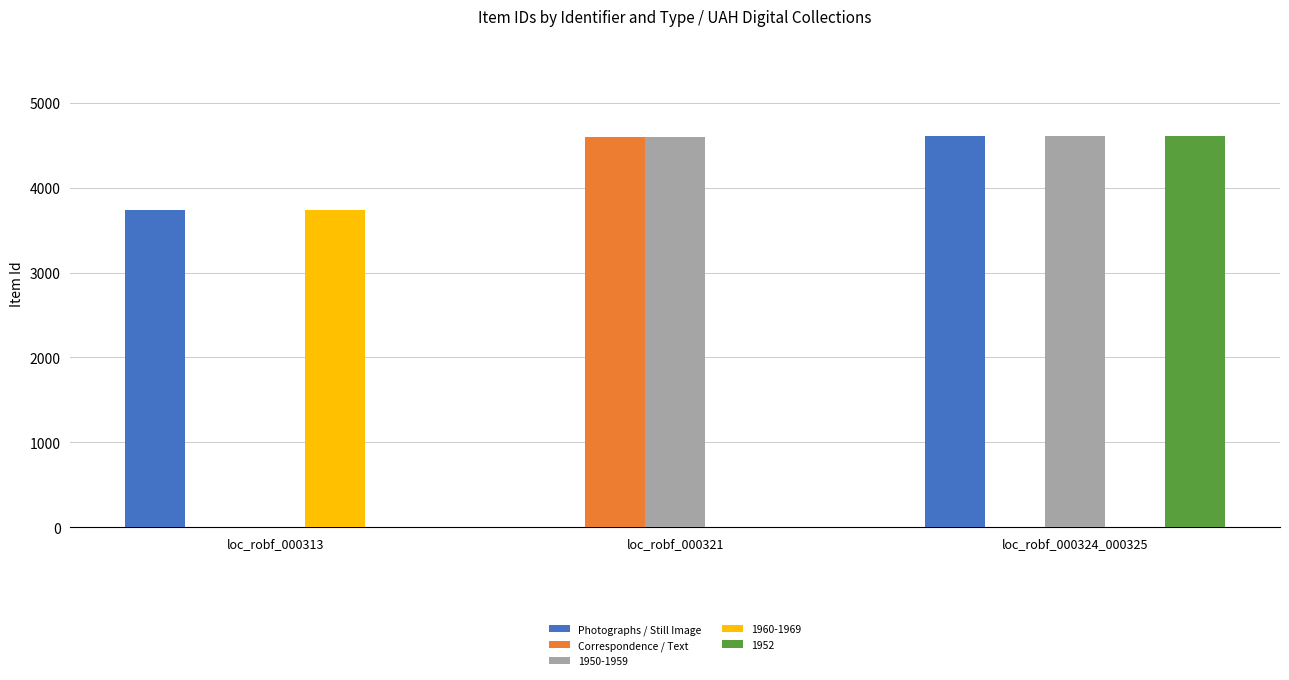

The value of 1952 at loc_robf_000321 is -3130. True or false?

False